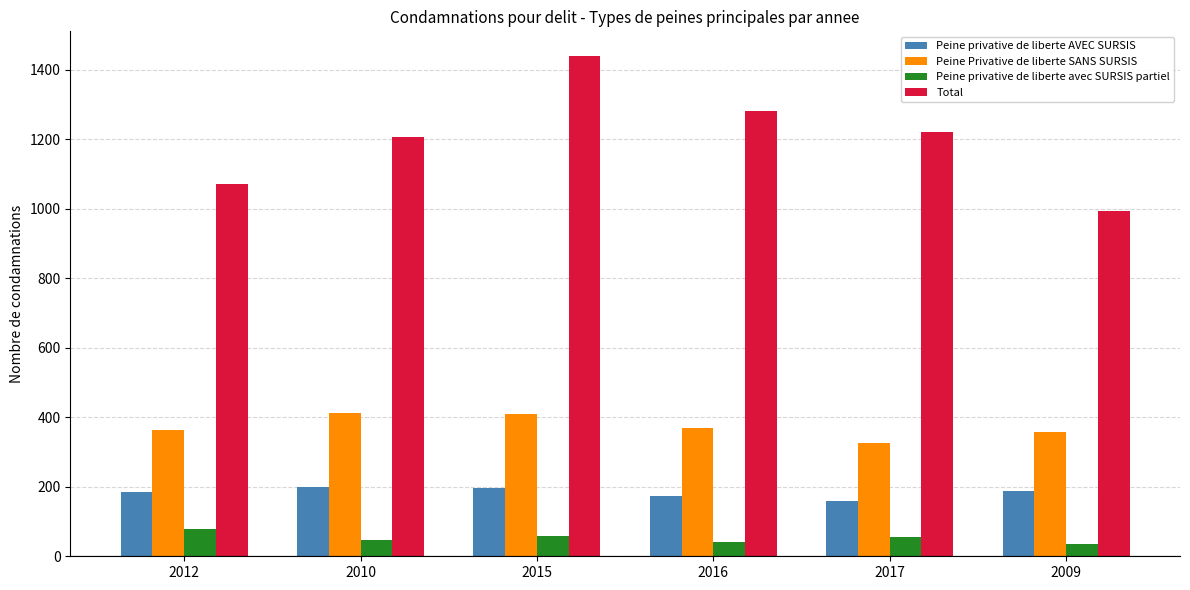

At which category is the sum across all series the highest?

2015